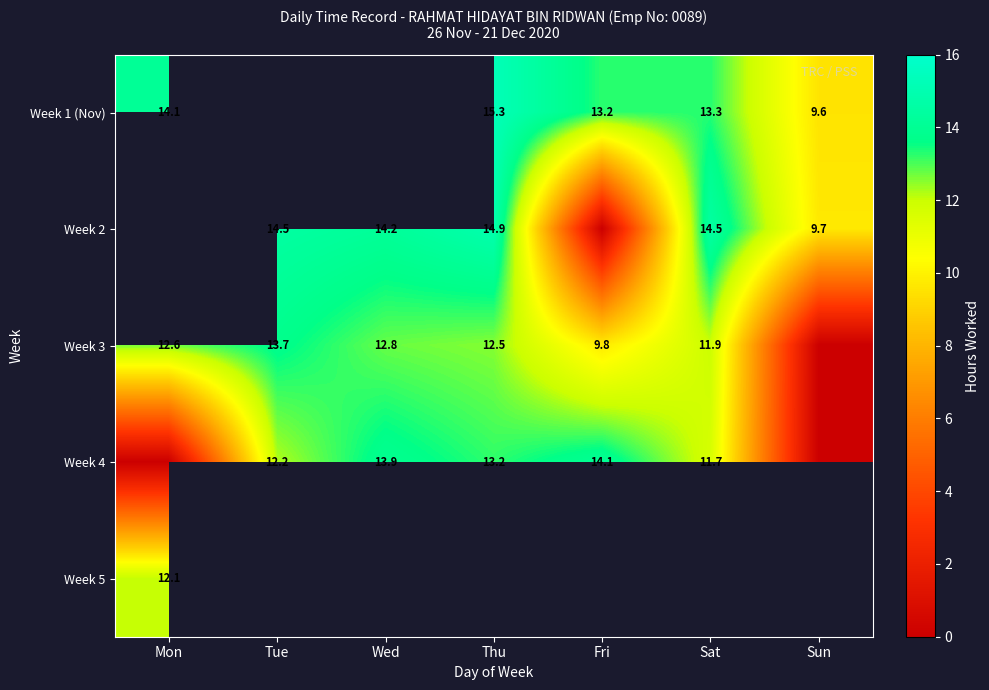

The Week 4 series shows 14.1 at Fri. True or false?

True